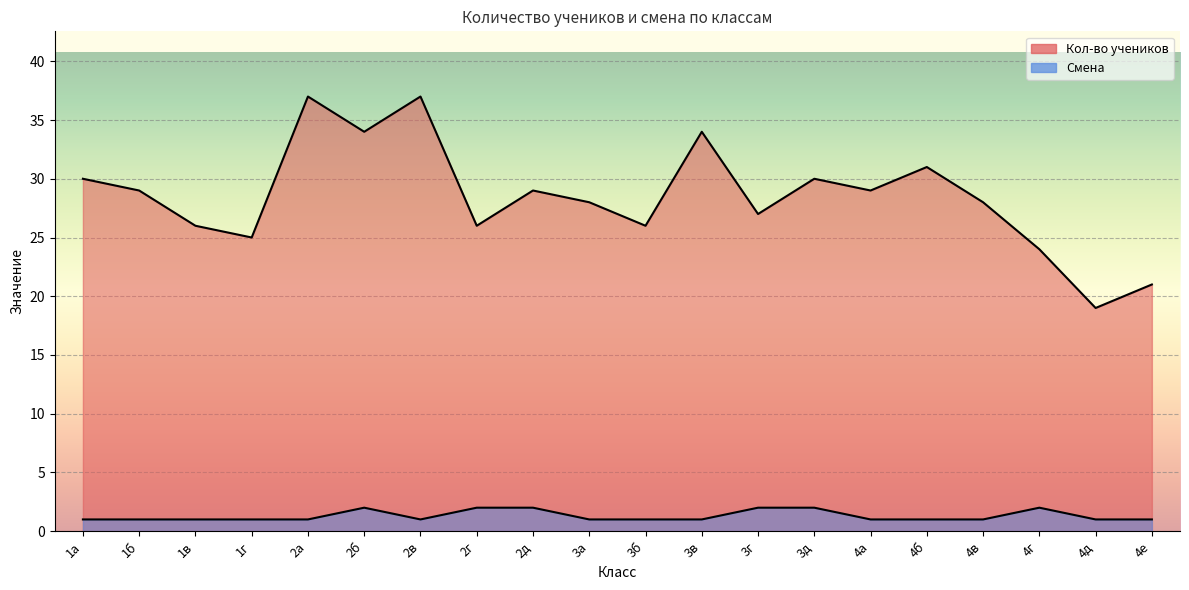

True or false: Смена and Кол-во учеников cross at least once.

False